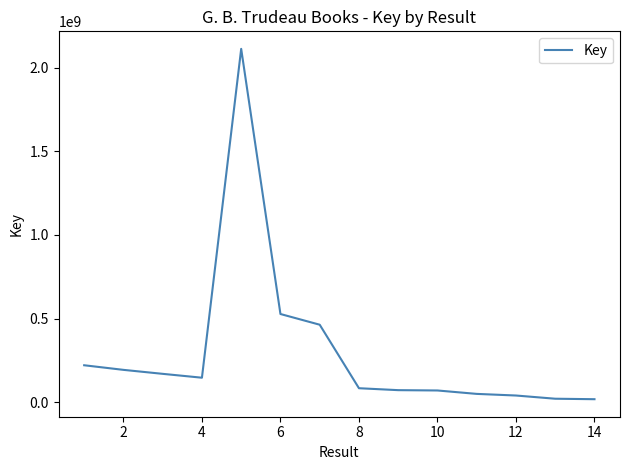

What is the maximum value shown in the chart?

2112099430